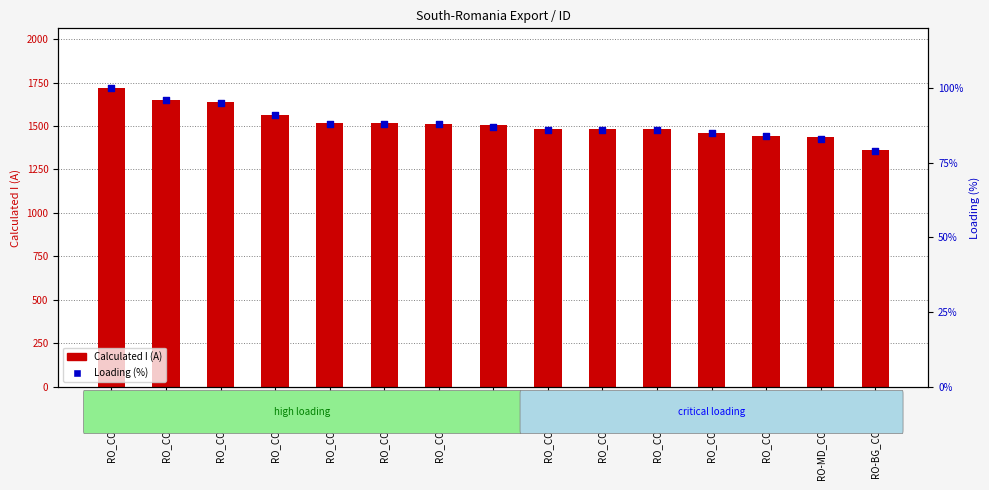

Which series contains the lowest Y value?

Loading (%)